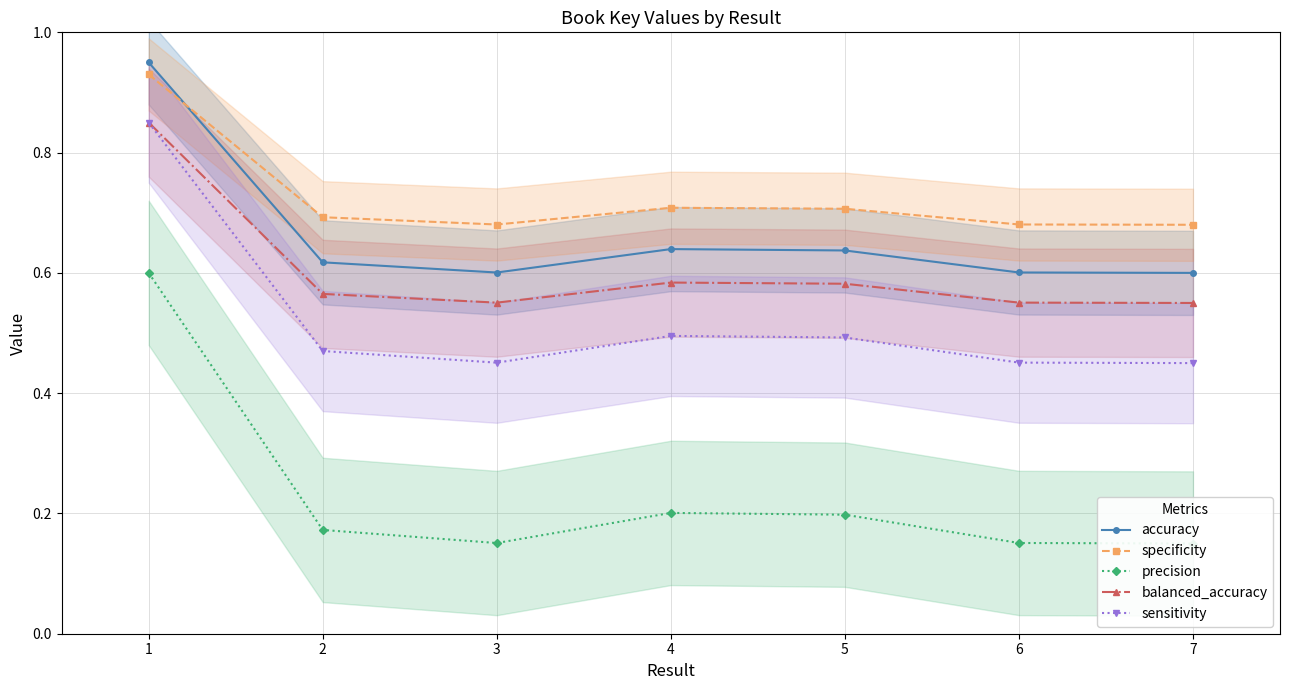

At 5, list the series in order from largest to smallest.

specificity, accuracy, balanced_accuracy, sensitivity, precision